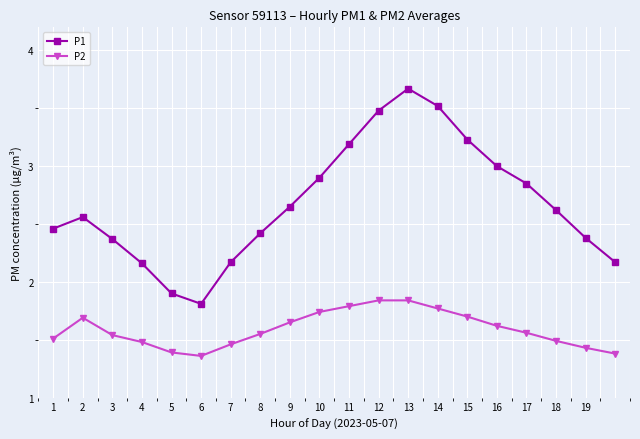

True or false: P2 and P1 intersect in this chart.

False